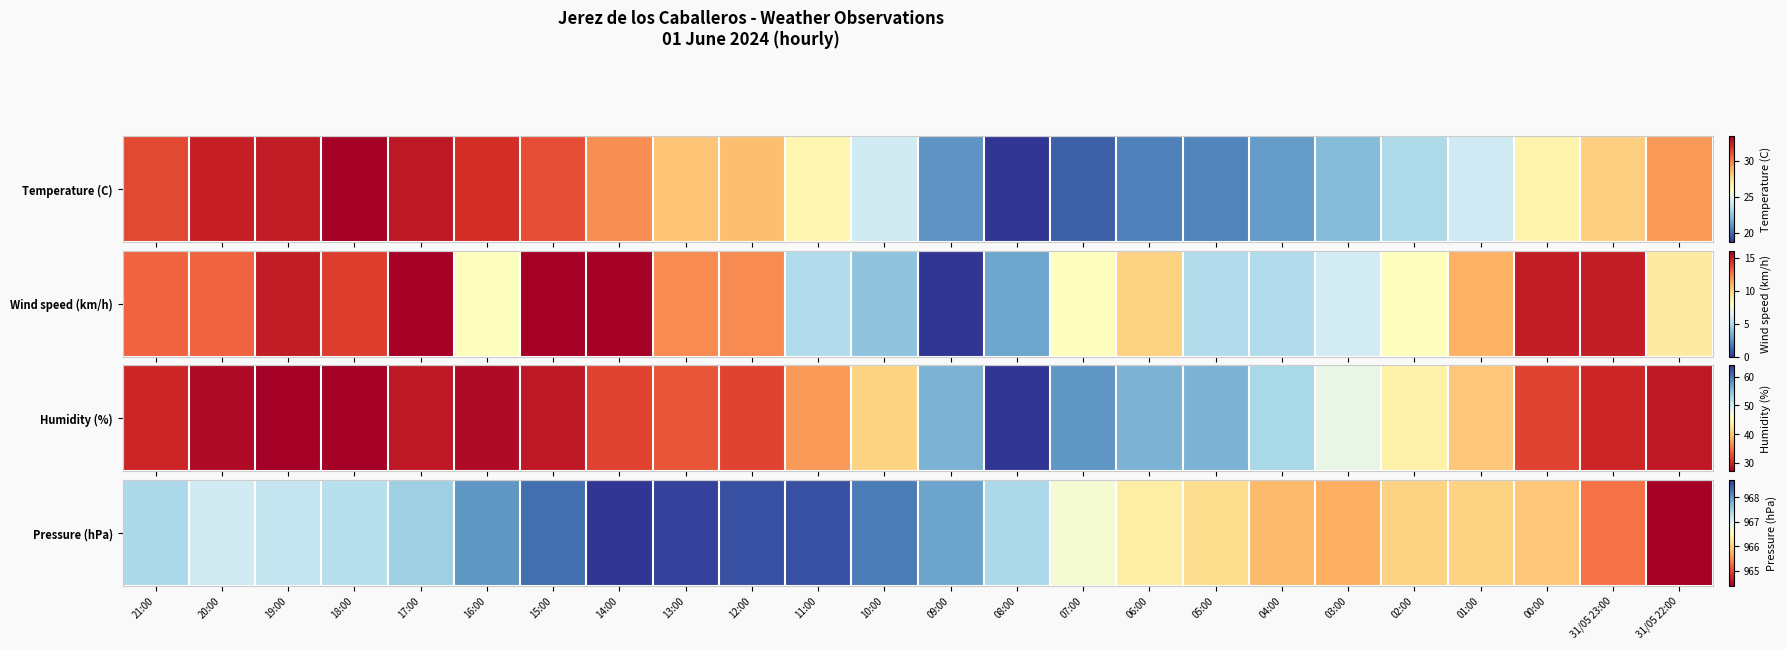

Which label corresponds to the largest value in the chart?

14:00